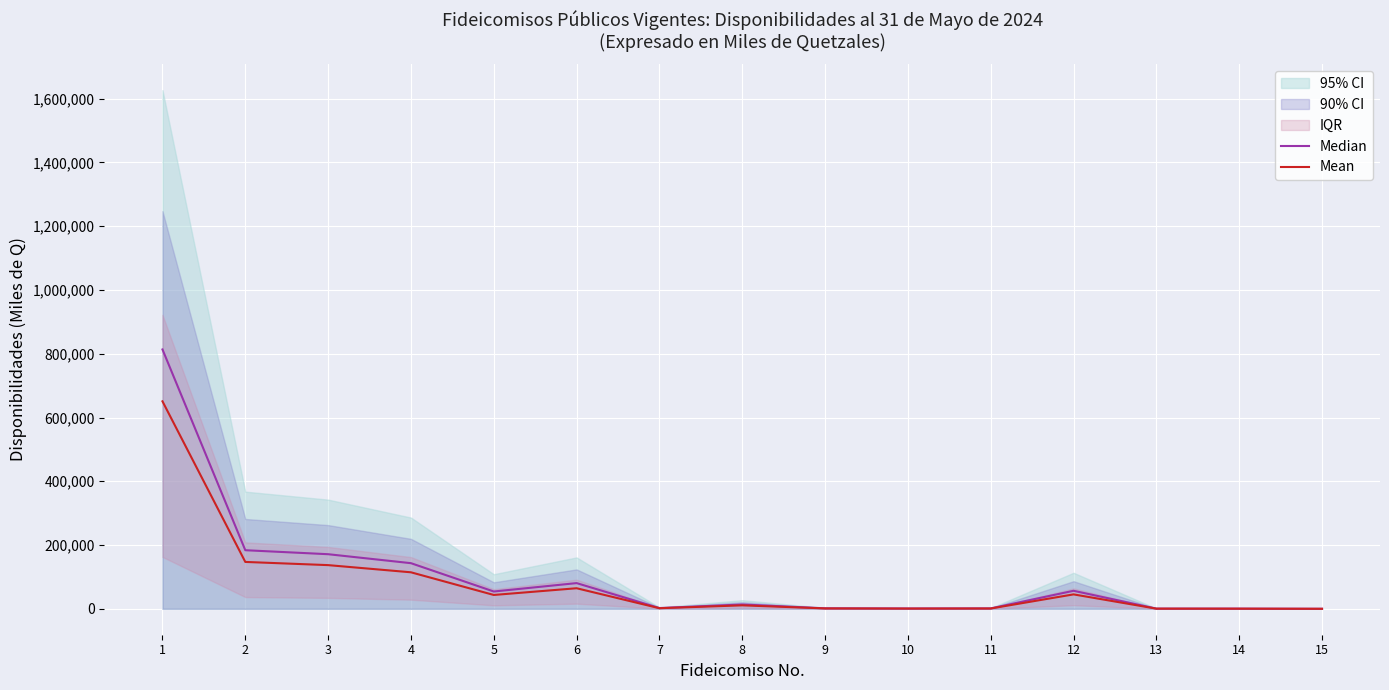

Reading right to left, list all the values displayed in this chart.

Median: 15=12.3	14=470.1	13=555.1	12=56474.1	11=1181.9	10=908.1	9=1469.0	8=13524.8	7=2271.3	6=80572.1	5=54210.9	4=143079.6	3=171211.4	2=183729.2	1=813439.1
Mean: 15=9.8	14=376.1	13=444.1	12=45179.3	11=945.5	10=726.5	9=1175.2	8=10819.8	7=1817.0	6=64457.7	5=43368.7	4=114463.7	3=136969.1	2=146983.3	1=650751.2